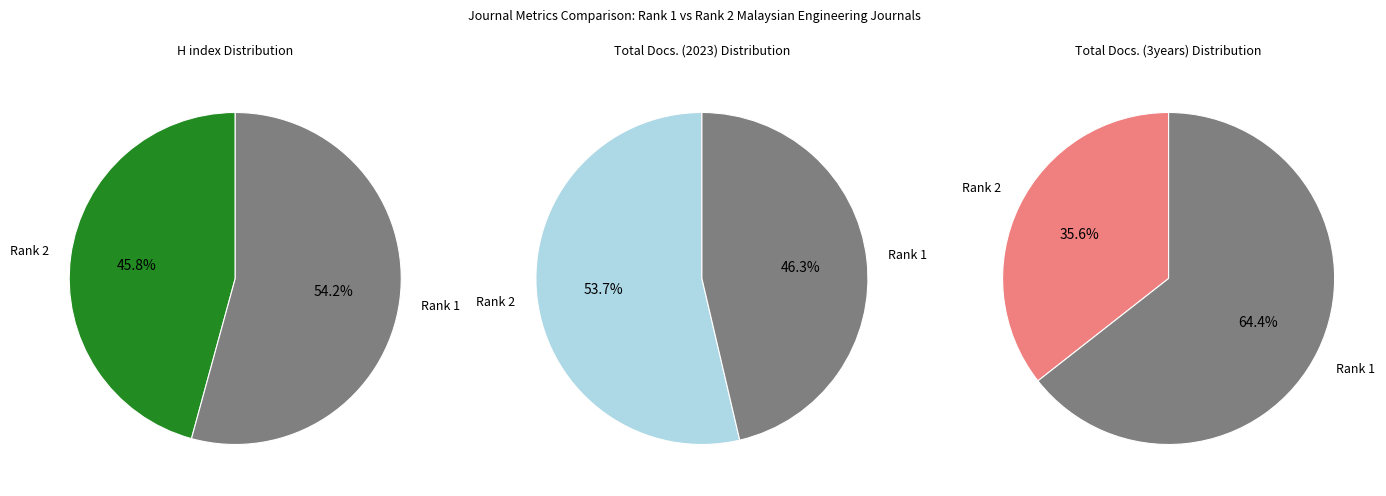

Does Rank 1 (UTHM) represent more than half of the total?

Yes